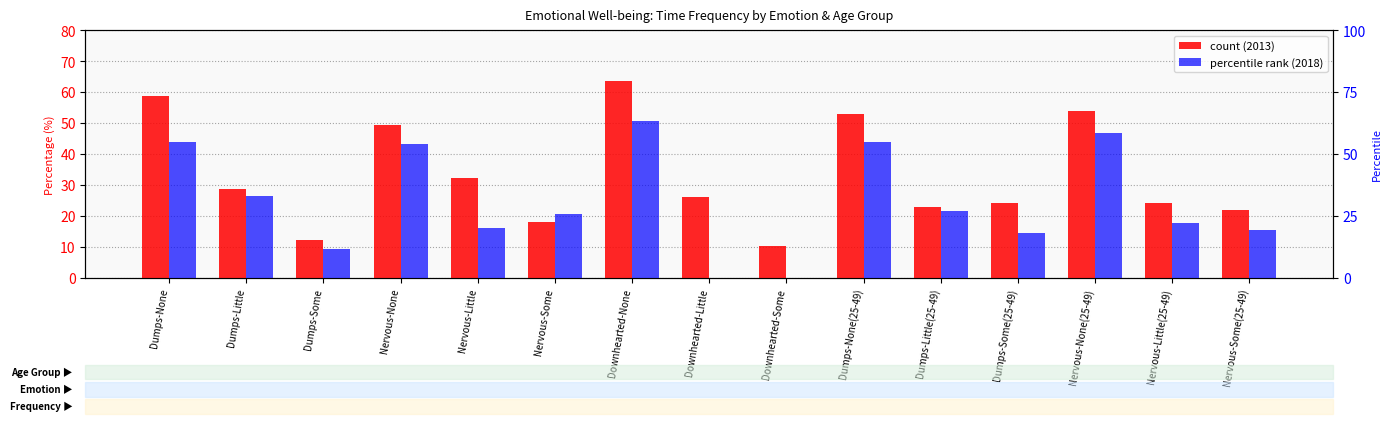

True or false: 2013 has a value of 32.2 at Nervous-Little.

True